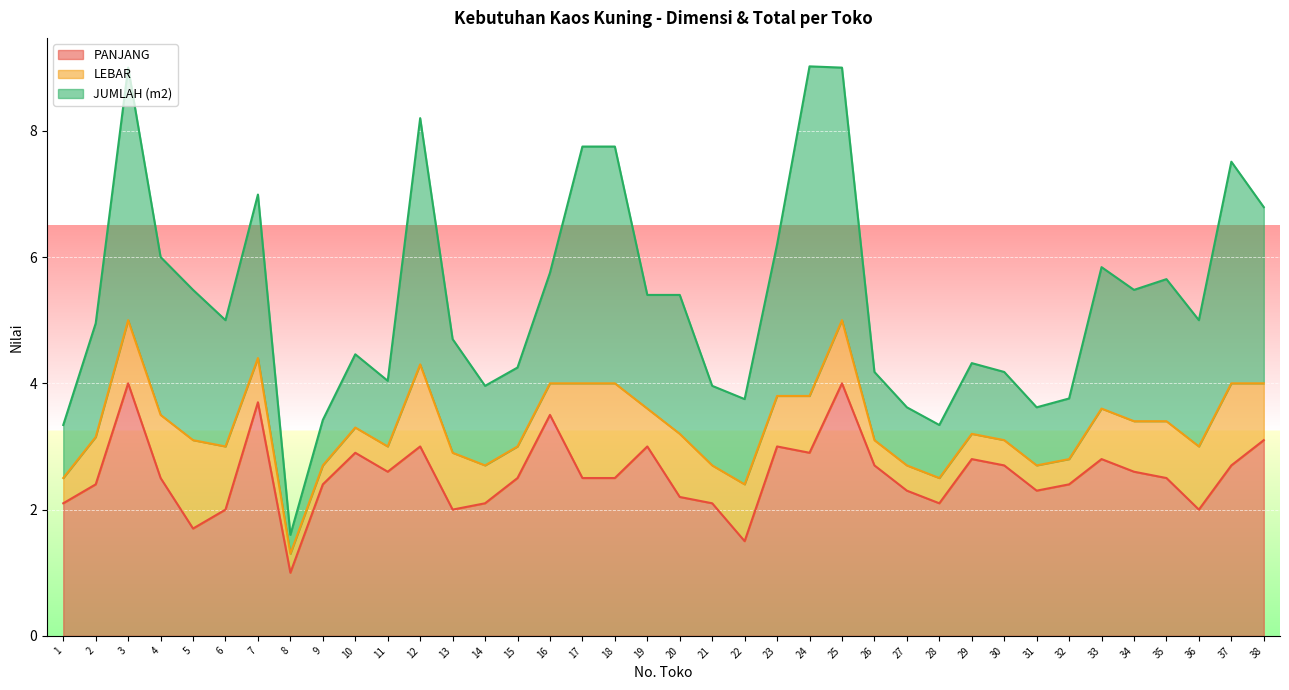

Where does the JUMLAH (m2) series first go above 1?

2